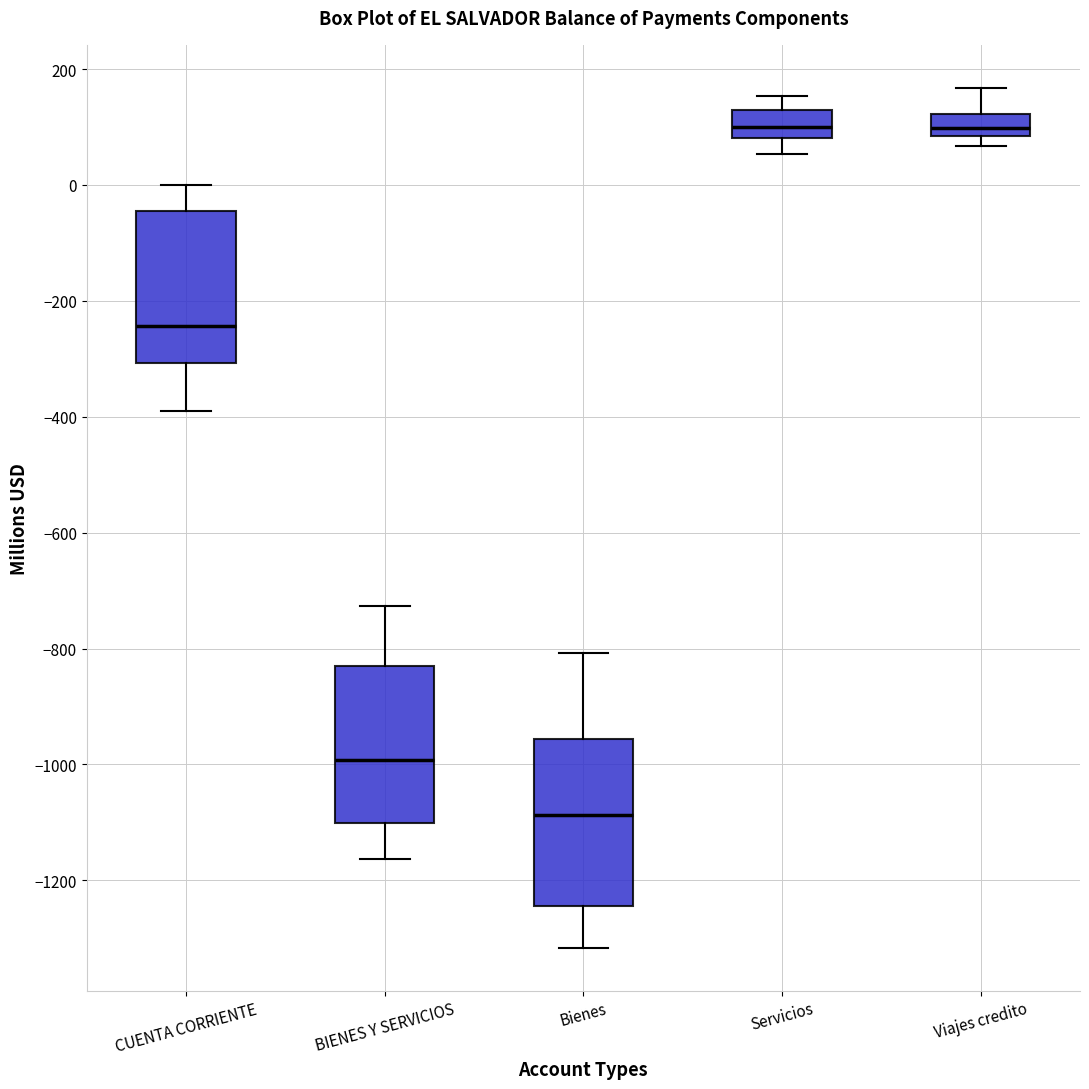

Reading left to right, read every box against the y-axis: the position of its median line, the range the box covers, and the ends of its whiskers. The values are not printed on the chart, so give them approximately, as read against the axis.

CUENTA CORRIENTE: median -240, box -300 to -40, whiskers -400 to 0
BIENES Y SERVICIOS: median -1000, box -1100 to -840, whiskers -1160 to -720
Bienes: median -1080, box -1240 to -960, whiskers -1320 to -800
Servicios: median 100, box 80 to 120, whiskers 60 to 160
Viajes credito: median 100, box 80 to 120, whiskers 60 to 160